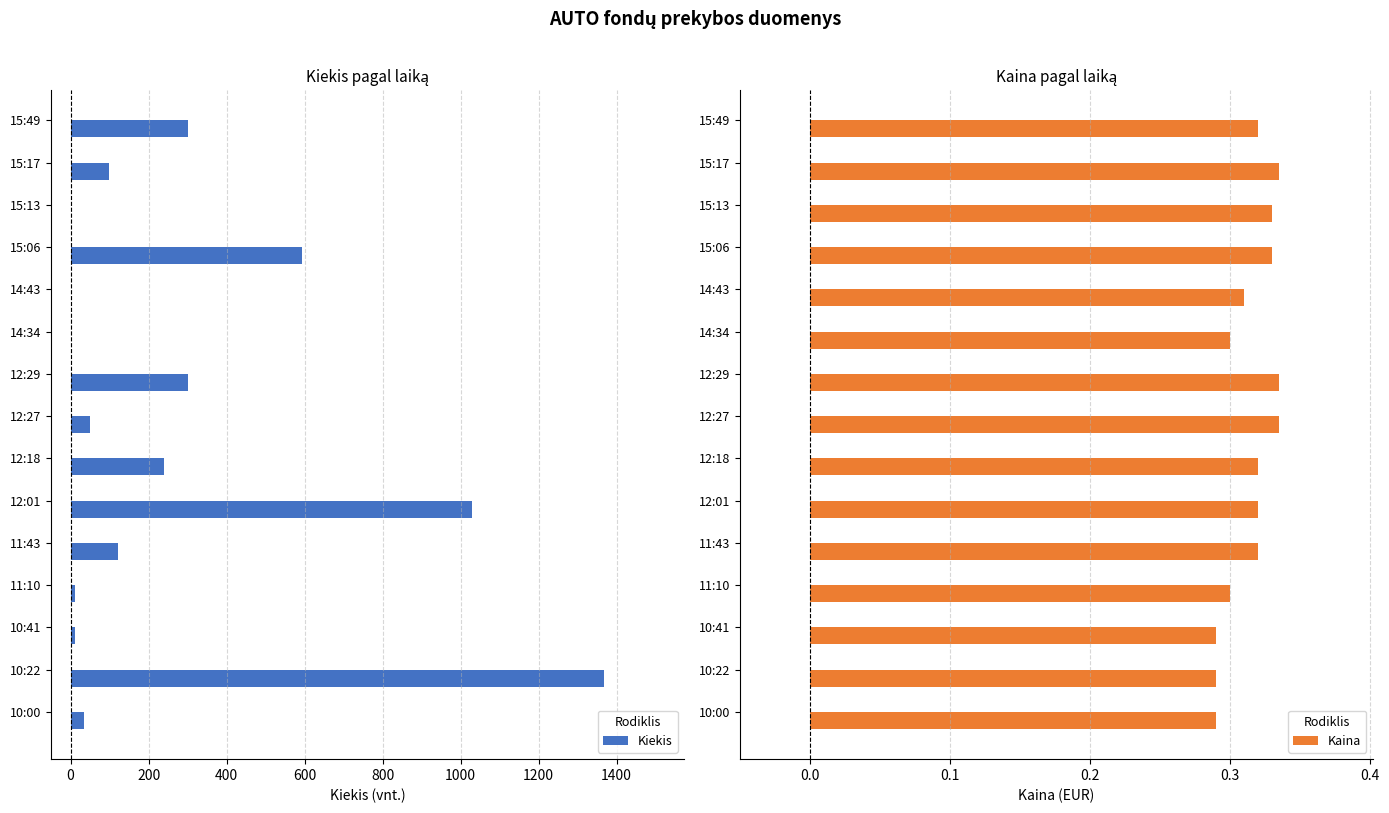

The Kaina series shows 0.6 at 15:06. True or false?

False